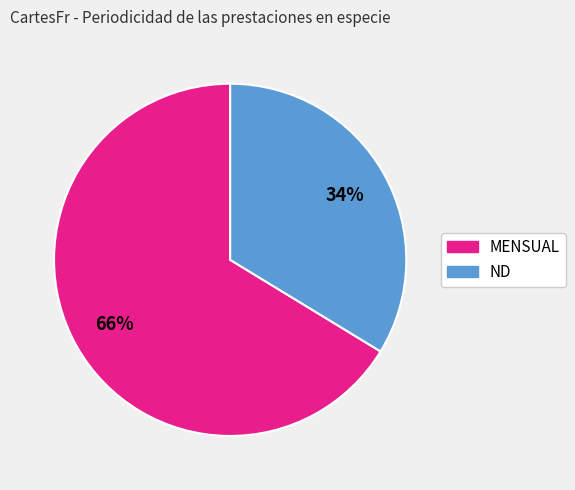

True or false: MENSUAL accounts for 66% of the total.

True